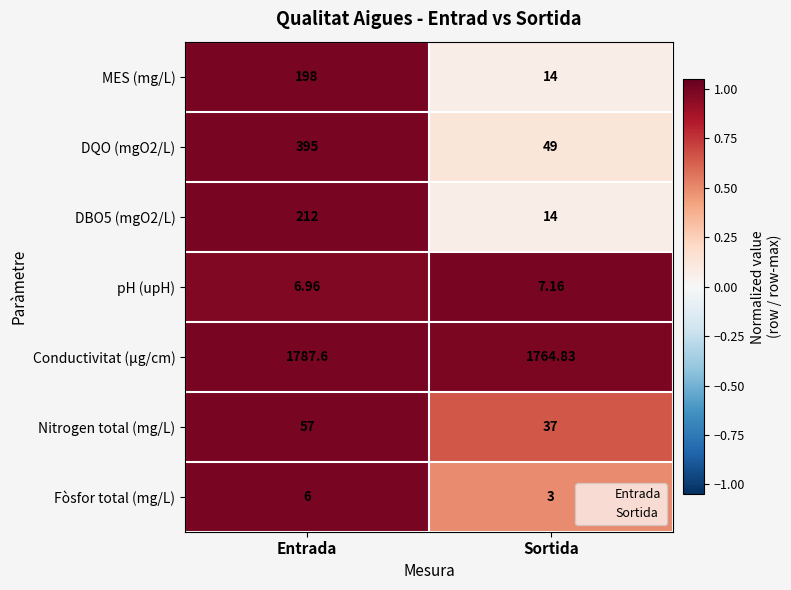

Which series has the largest range (max minus min)?

DQO (mgO2/L)